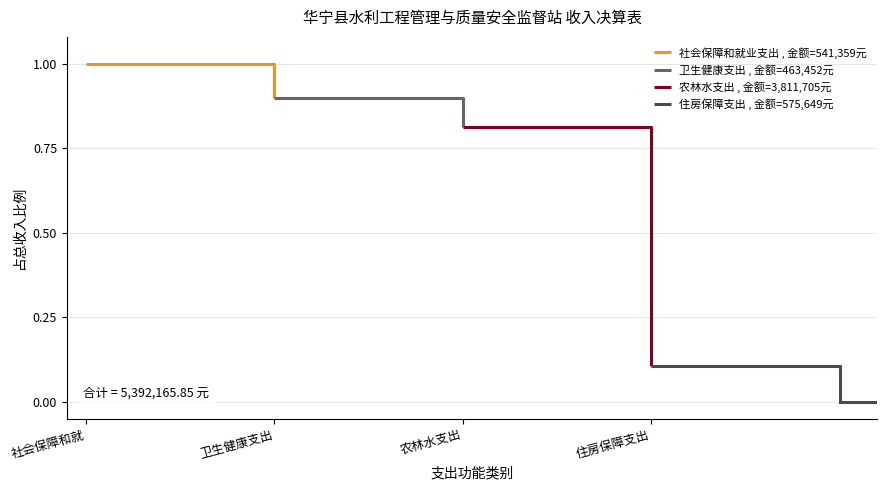

What is the label of the 1st point from the left?

社会保障和就